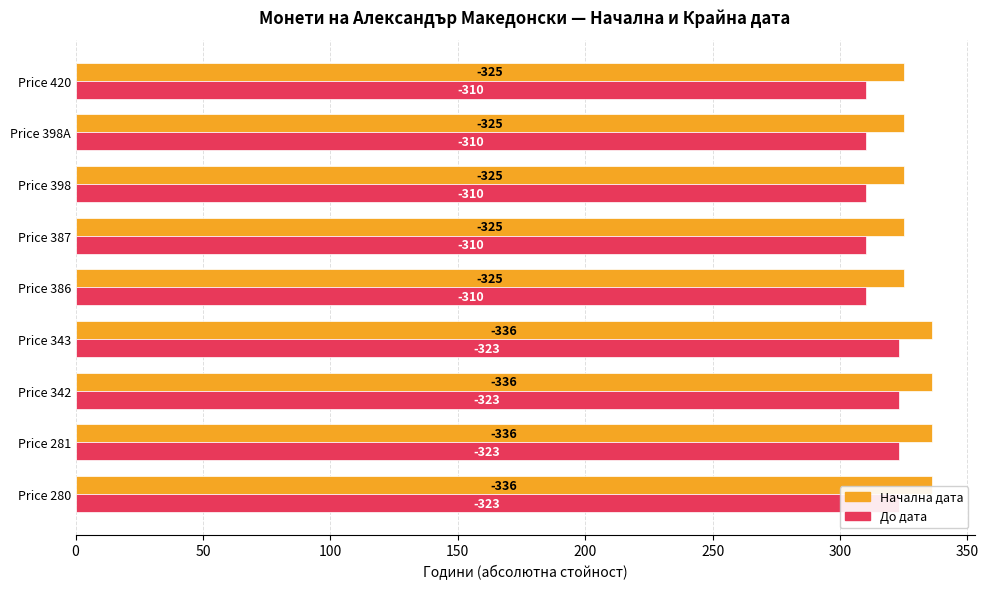

Which series has the largest range (max minus min)?

До дата